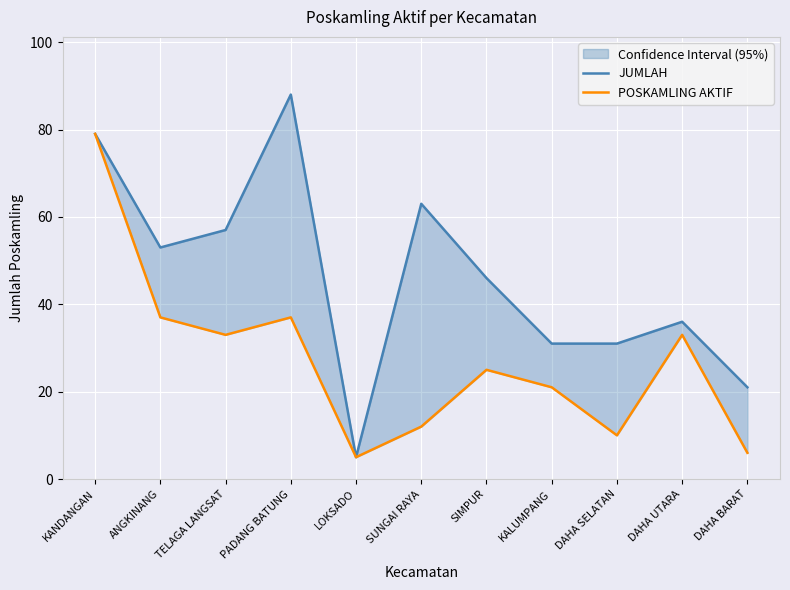

True or false: POSKAMLING AKTIF and JUMLAH intersect in this chart.

False